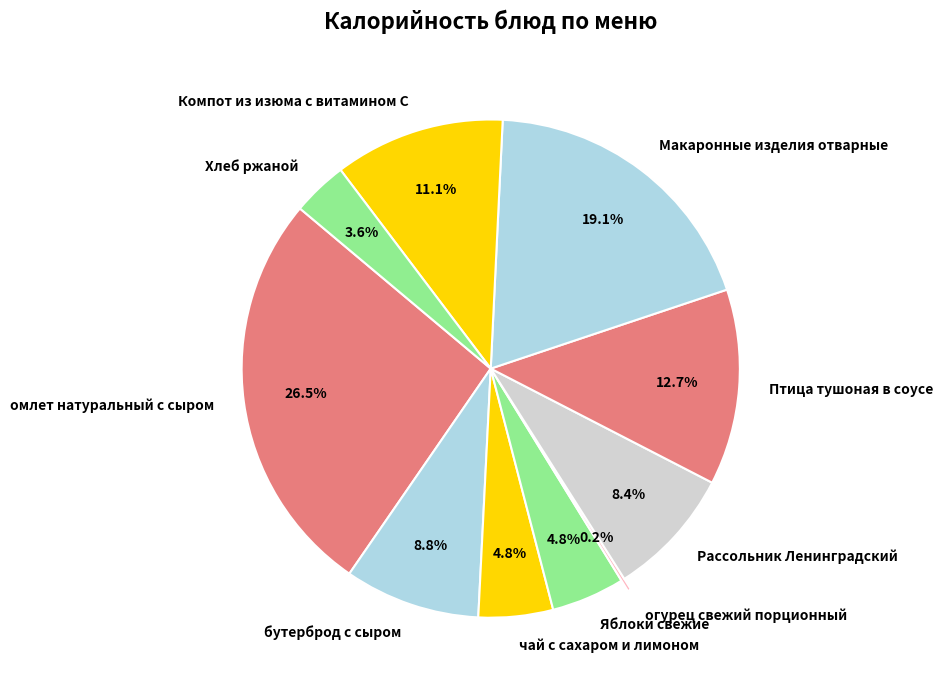

Which slice is the largest?

омлет натуральный с сыром